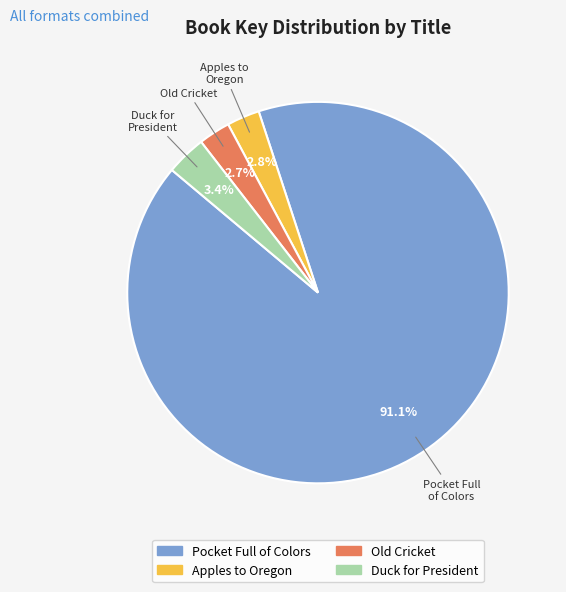

True or false: Apples to Oregon accounts for 3% of the total.

True